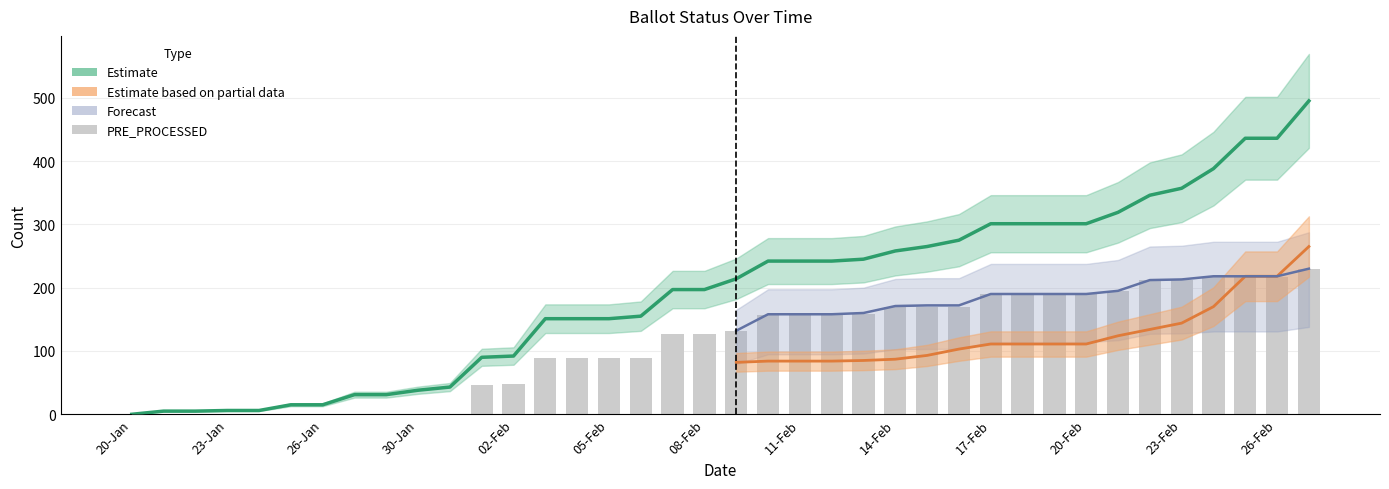

How many categories are shown in the chart?

38